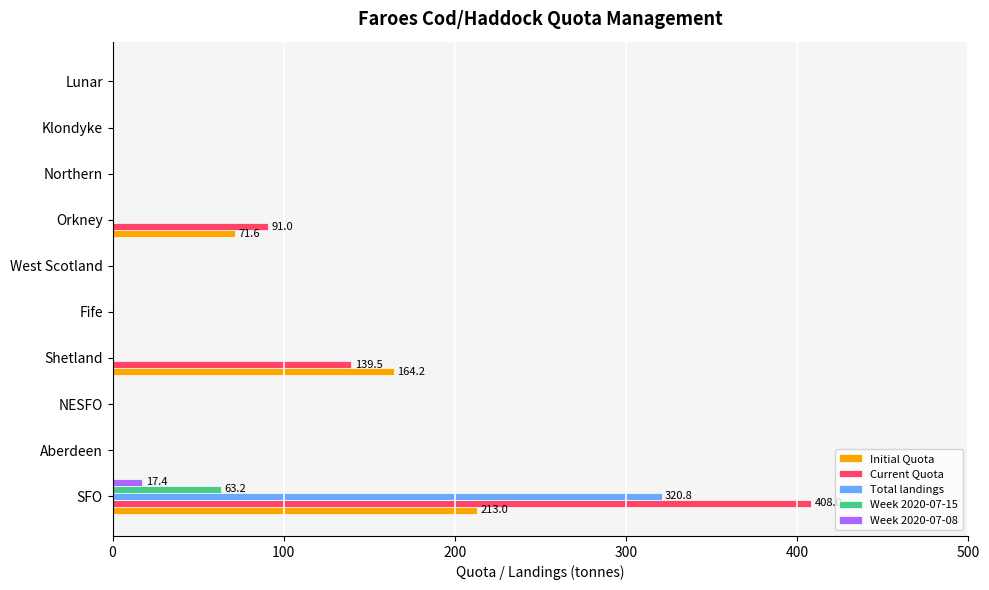

Read the Current Quota value at Shetland.

139.5